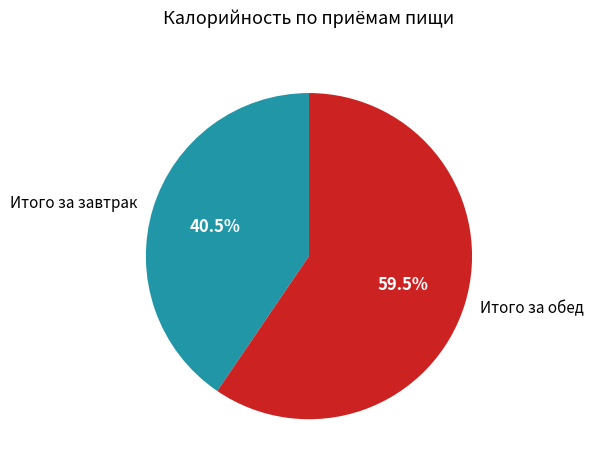

Approximately how many times larger is the value at Итого за обед compared to Итого за завтрак?

1.5